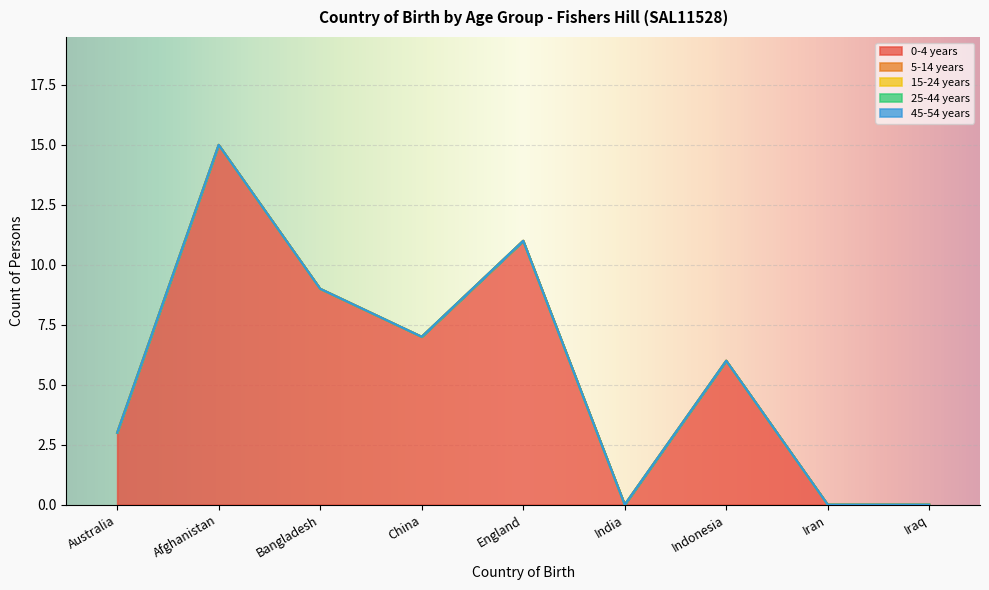

The 45-54 years series shows 0 at Bangladesh. True or false?

True